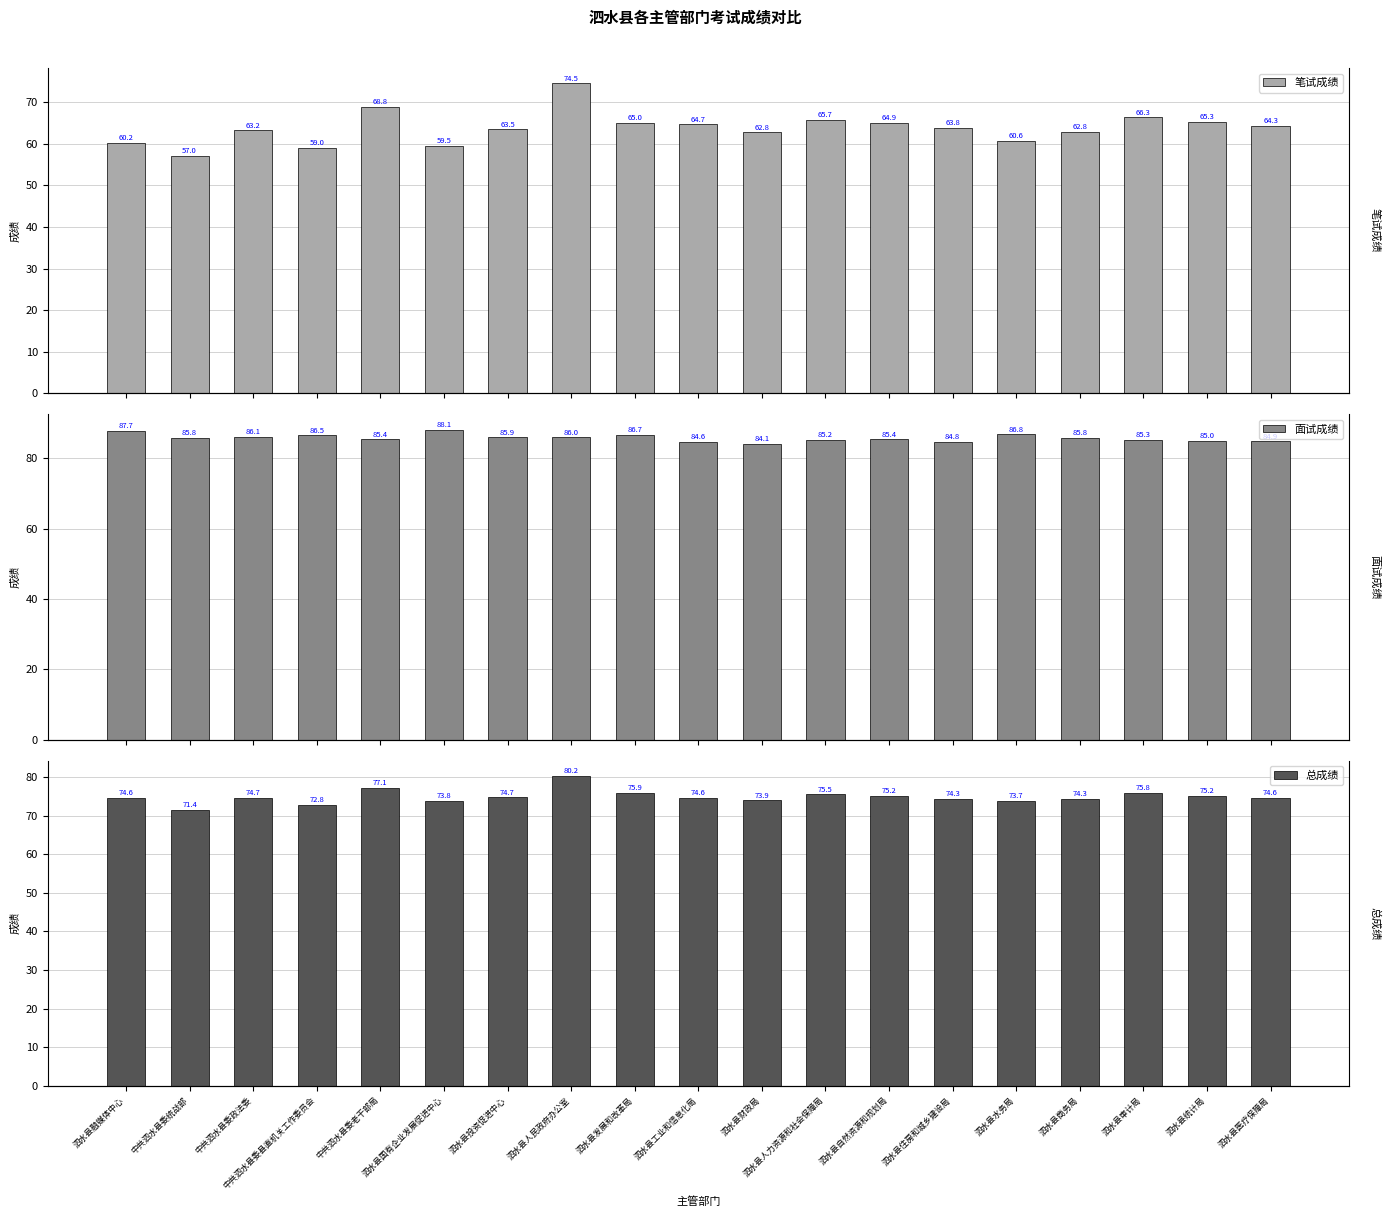

What is the approximate value of 笔试成绩 at 泗水县商务局?

62.8